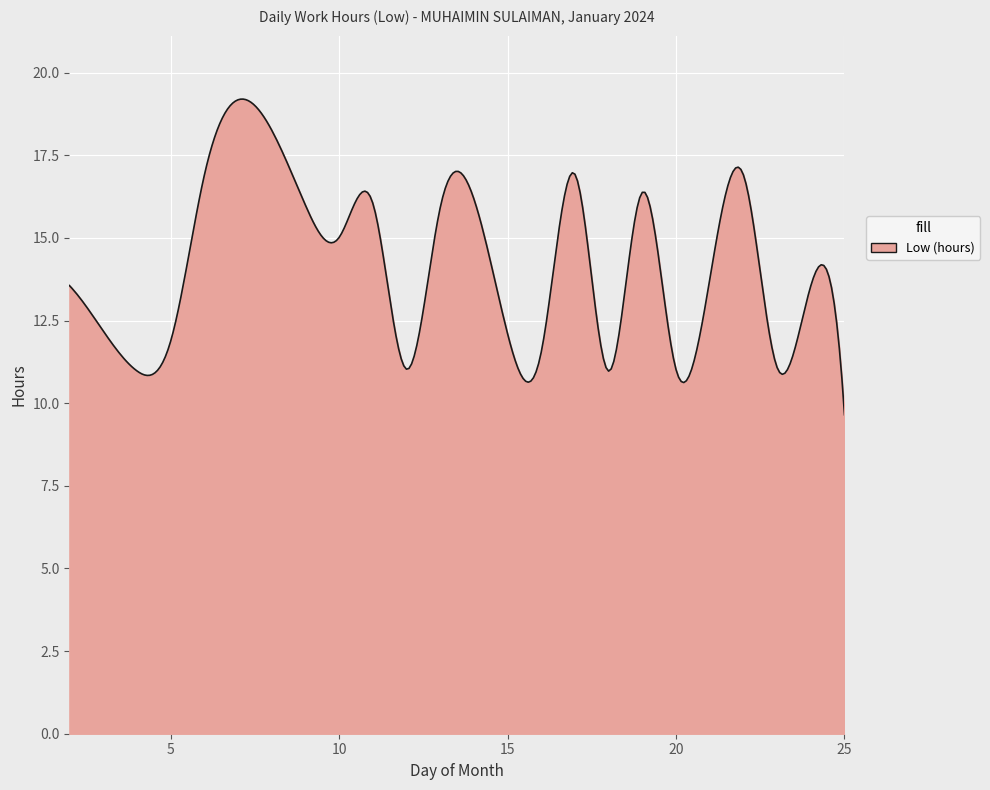

What is the greatest value displayed?

19.2